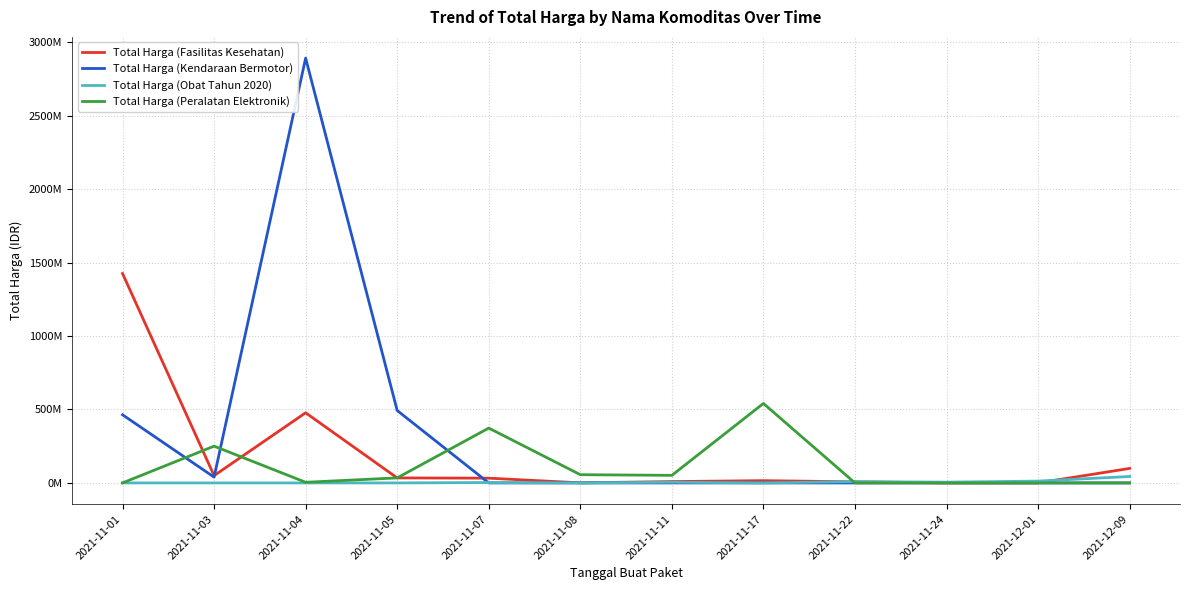

Does the chart display data point markers on the line(s)?

No